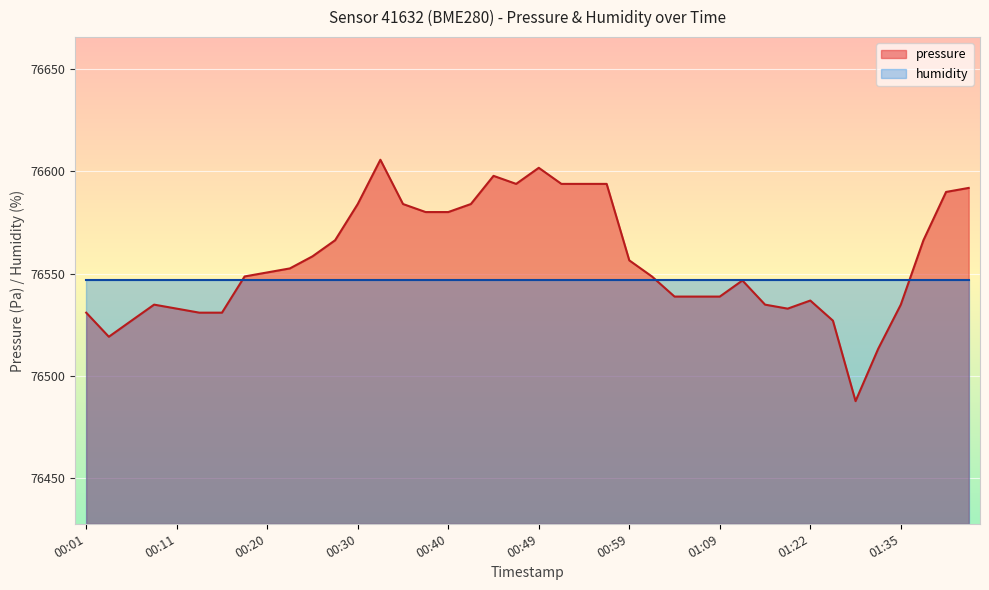

What is the sum of all values?

3062260.2